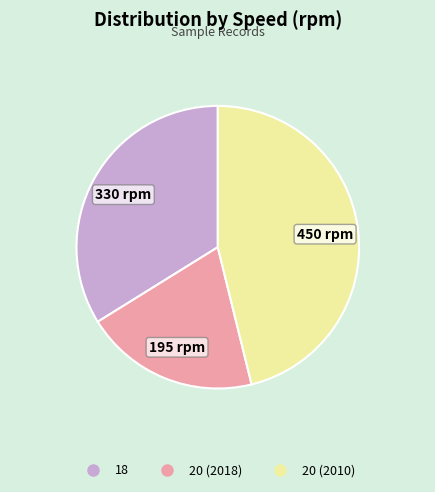

Rank the categories by value from lowest to highest.

20 (2018), 18, 20 (2010)